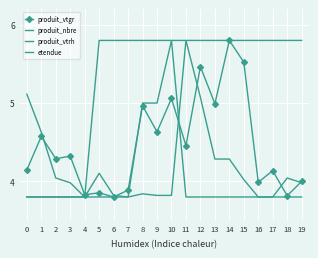

At which label does produit_vtgr reach its peak?

14